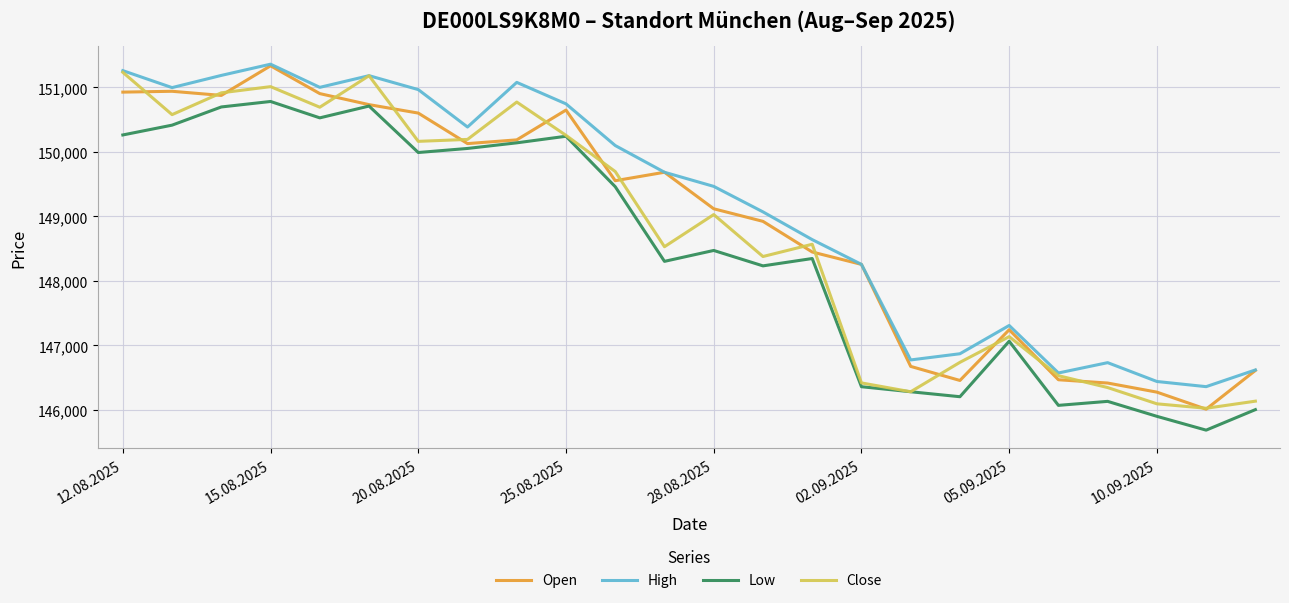

Rank the series by their average value, from highest to lowest.

High, Open, Close, Low